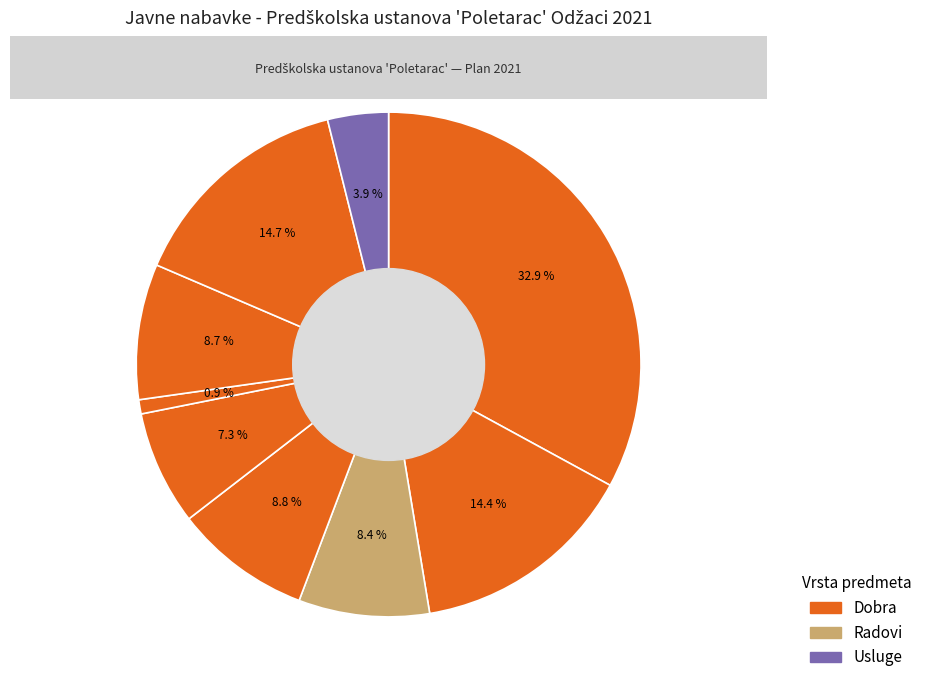

How many segments does this pie chart have?

9